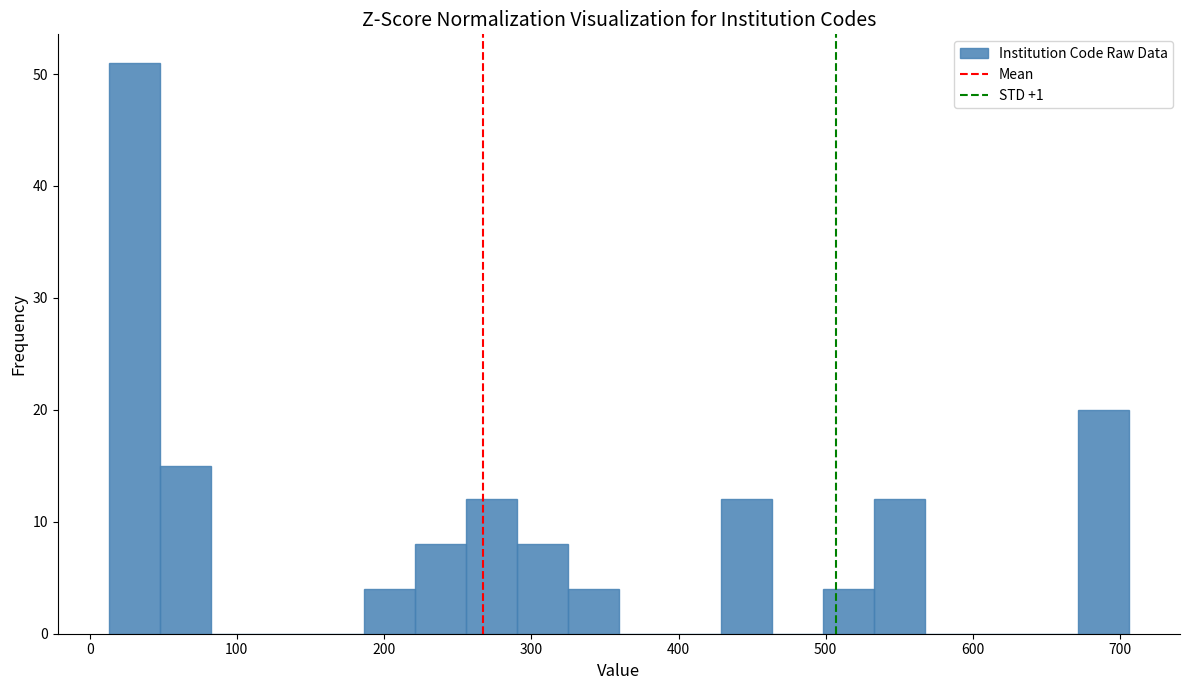

Around what value on the x-axis is the tallest bar? Give the approximate position of its centre, as read against the axis.

30